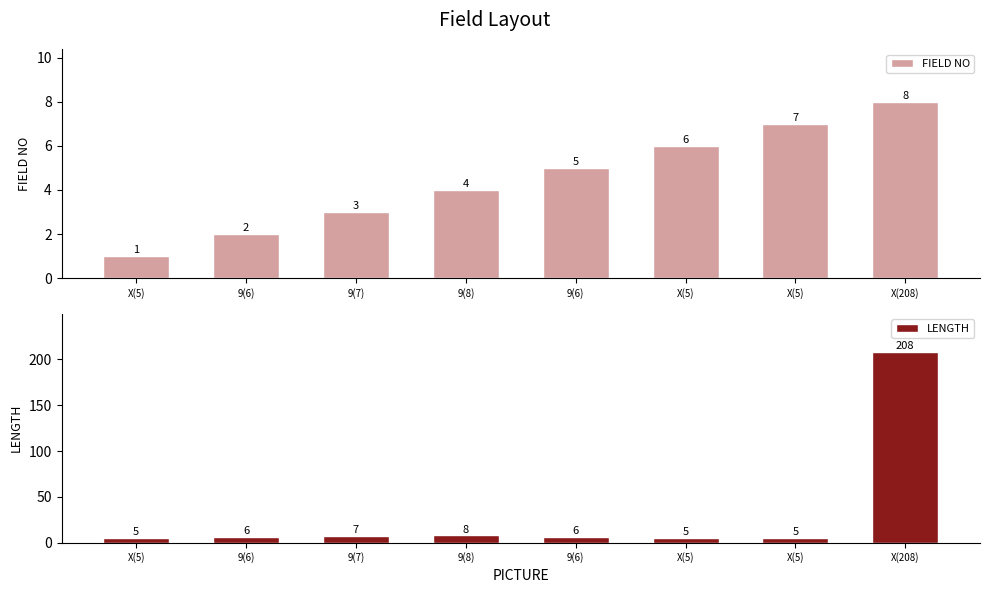

List the series in order of their peak value, highest first.

LENGTH, FIELD NO